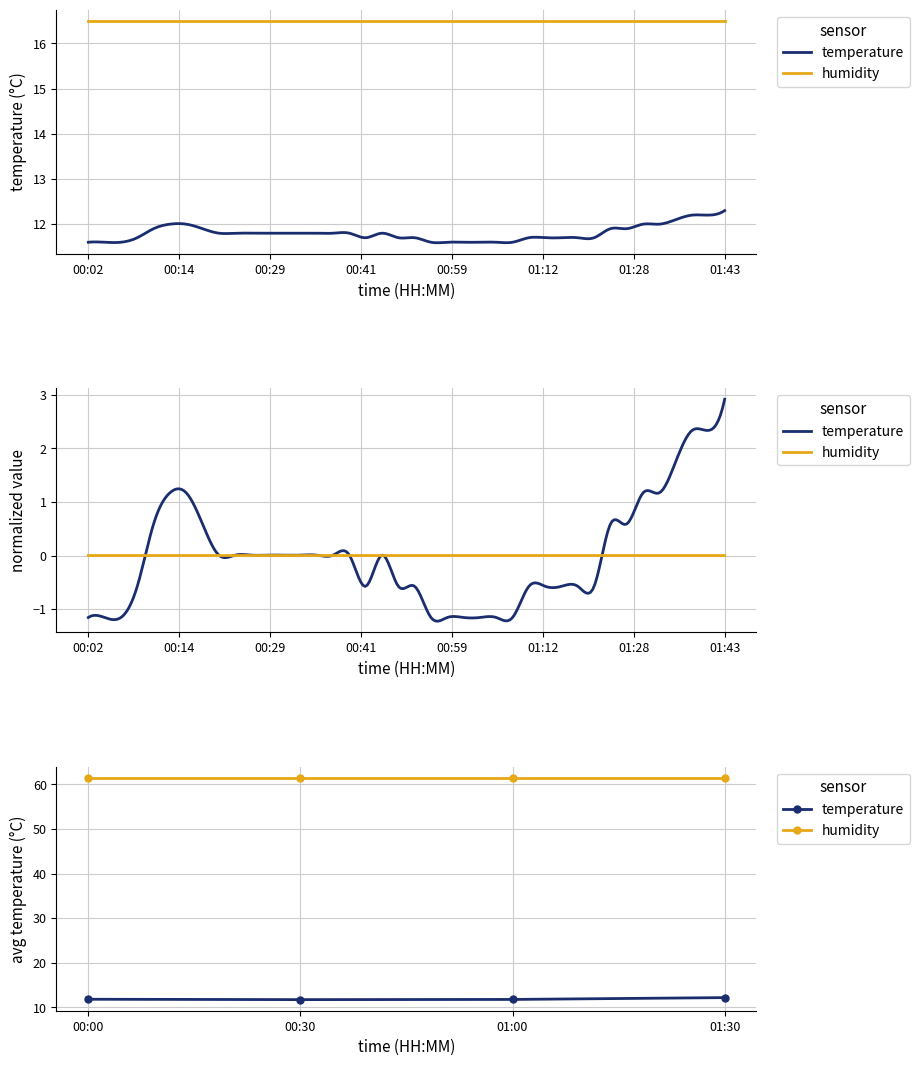

True or false: humidity has a value of 99.5 at 00:00.

False